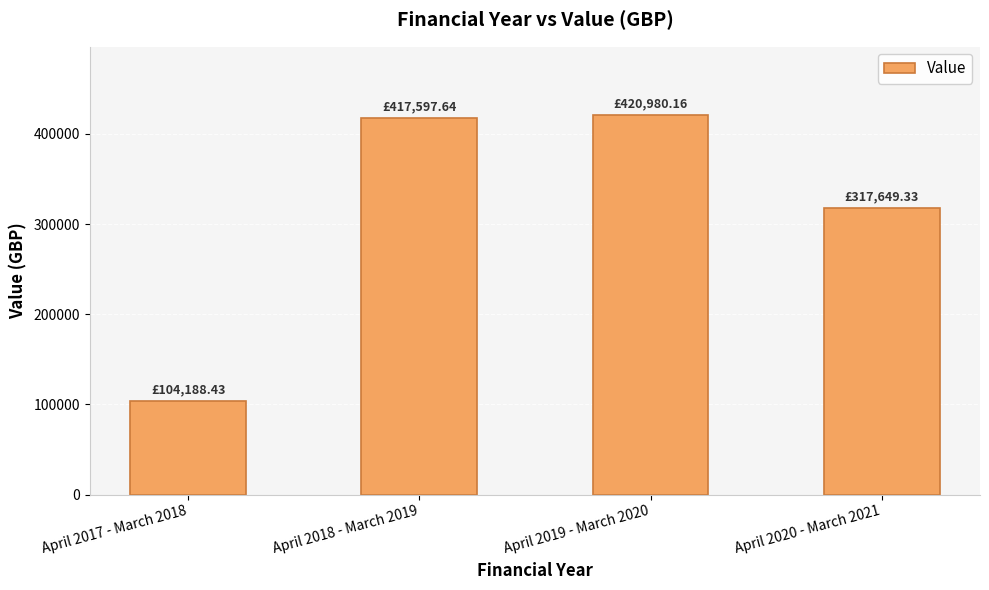

What is the label of the 2nd bar from the left?

April 2018 - March 2019